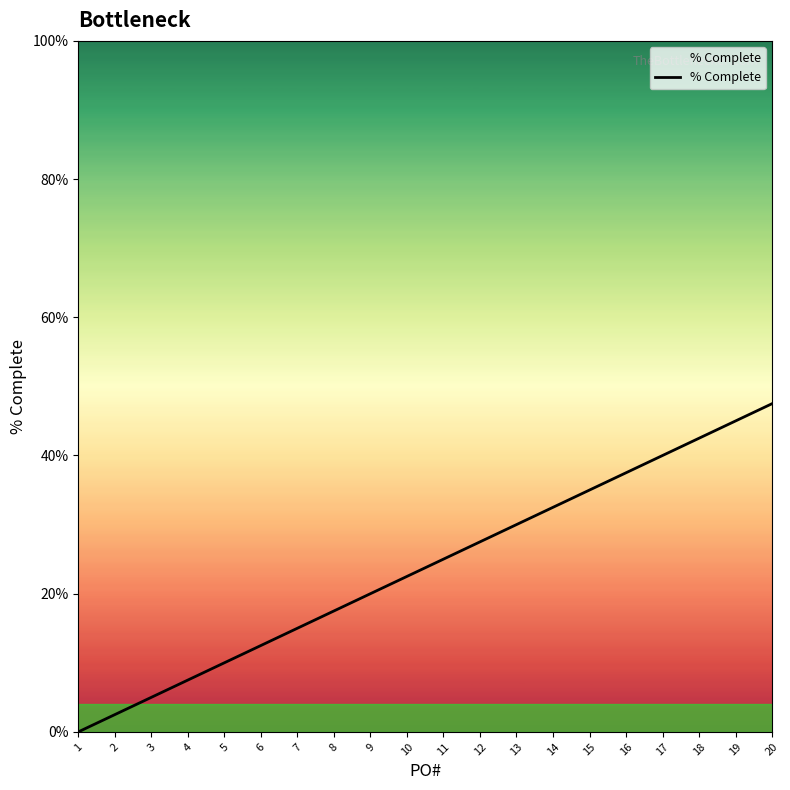

Which category has the lowest value across all series?

1